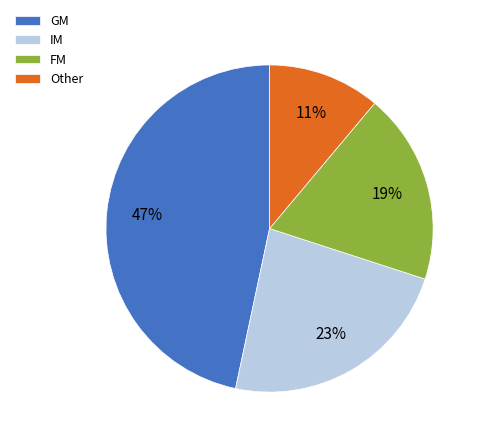

Which category has the biggest portion of the pie?

GM